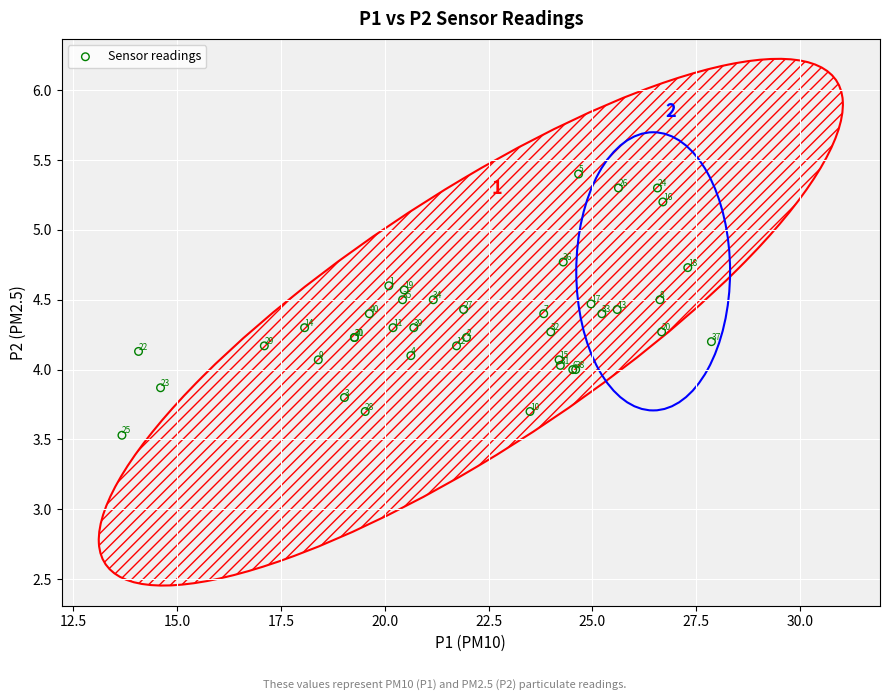

What Y value in the scatter plot is closest to 4?

4.0